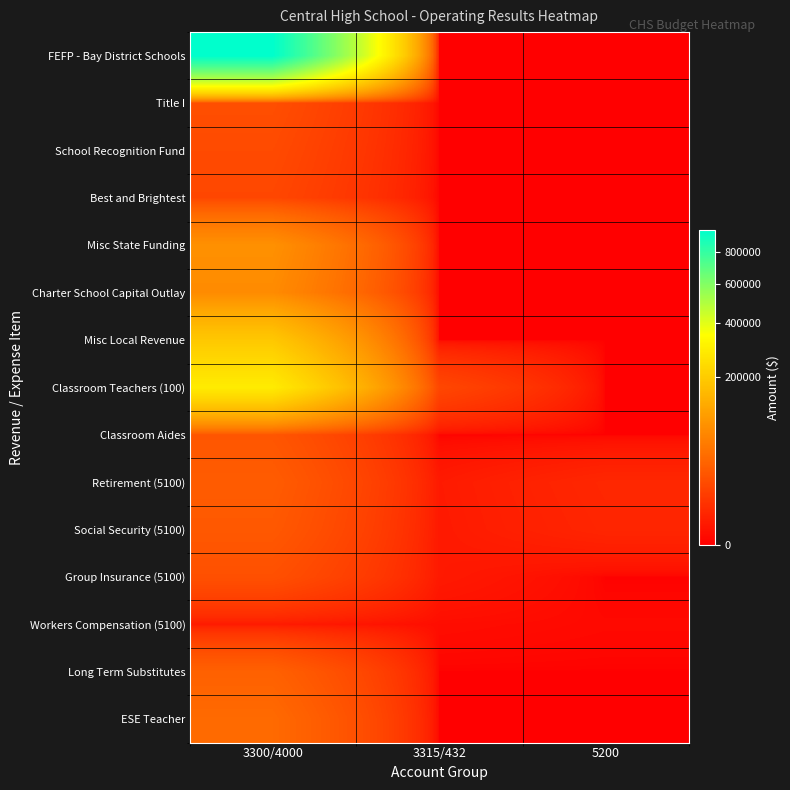

Between 3300/4000 and 3315/432, which is larger?

3300/4000